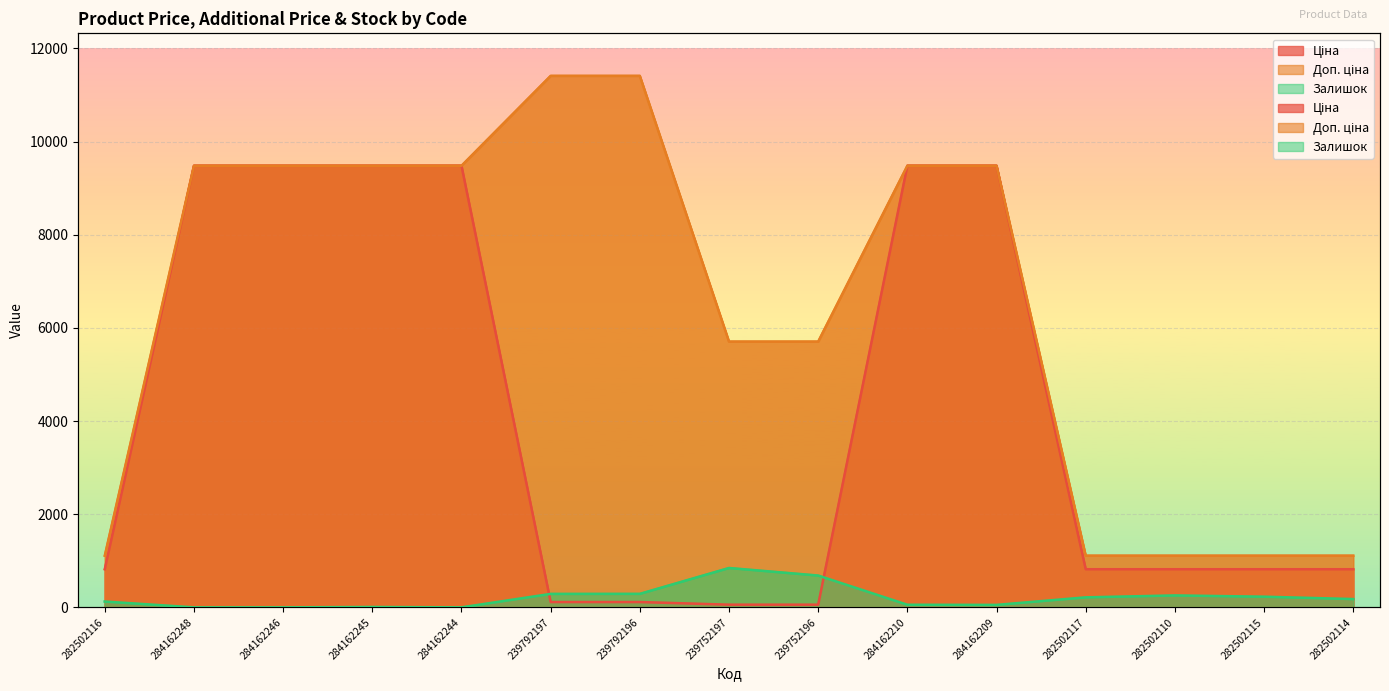

What is the value of the Залишок point at the 4th from the left?

8.0